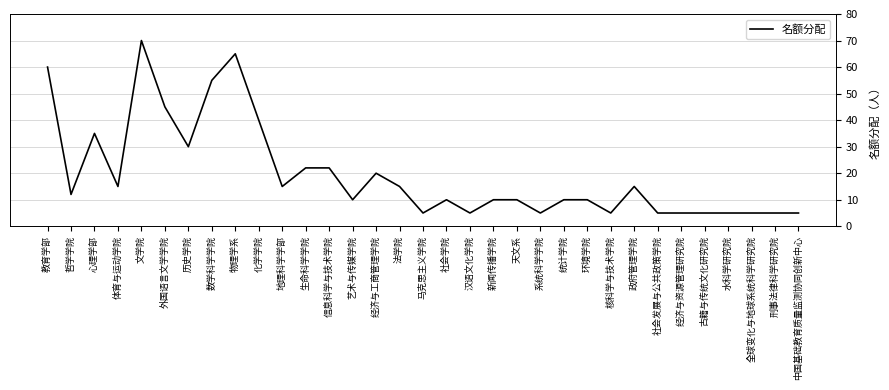

Read the value at 经济与资源管理研究院.

5